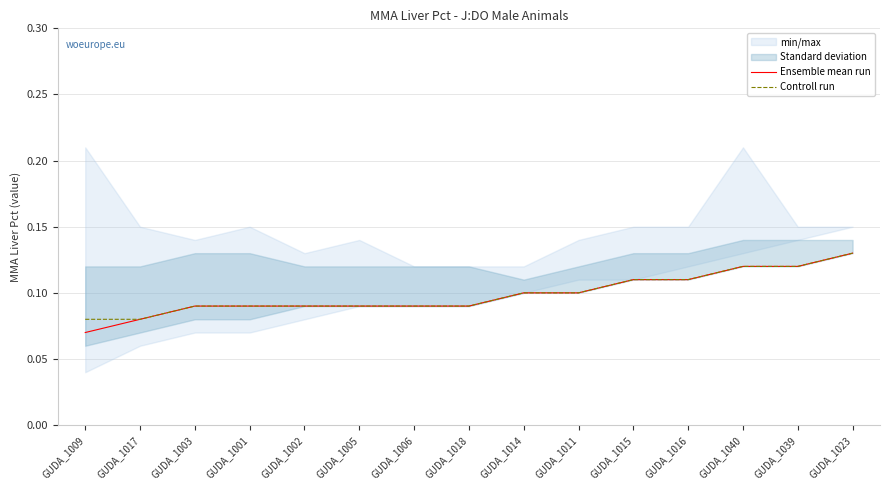

Which category has the highest value across all series?

GUDA_1023